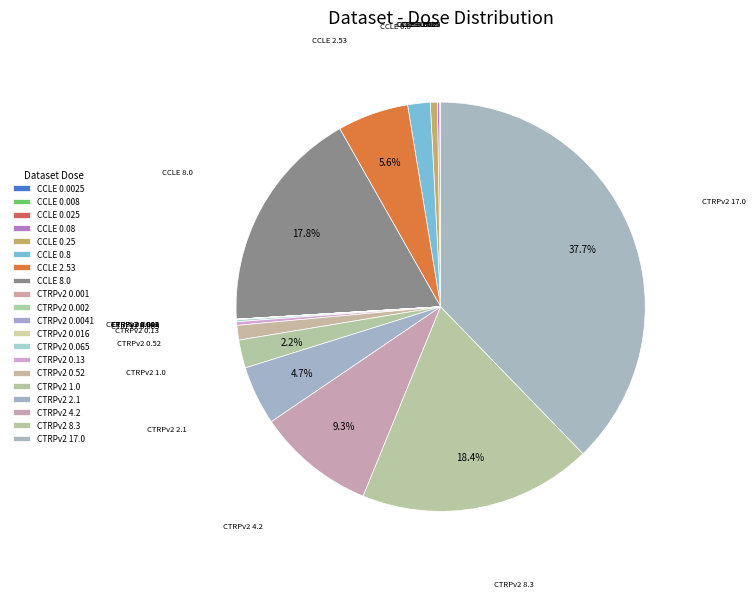

To the nearest percent, what is the difference between the largest and smallest slice percentages?

38%